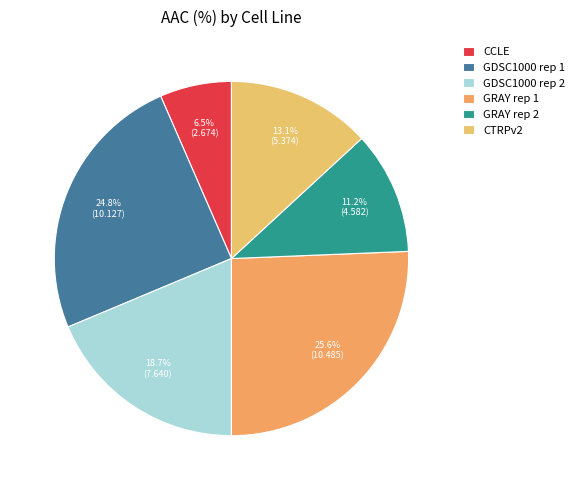

What is the ratio of the value at CCLE to the value at GRAY rep 2?

0.6